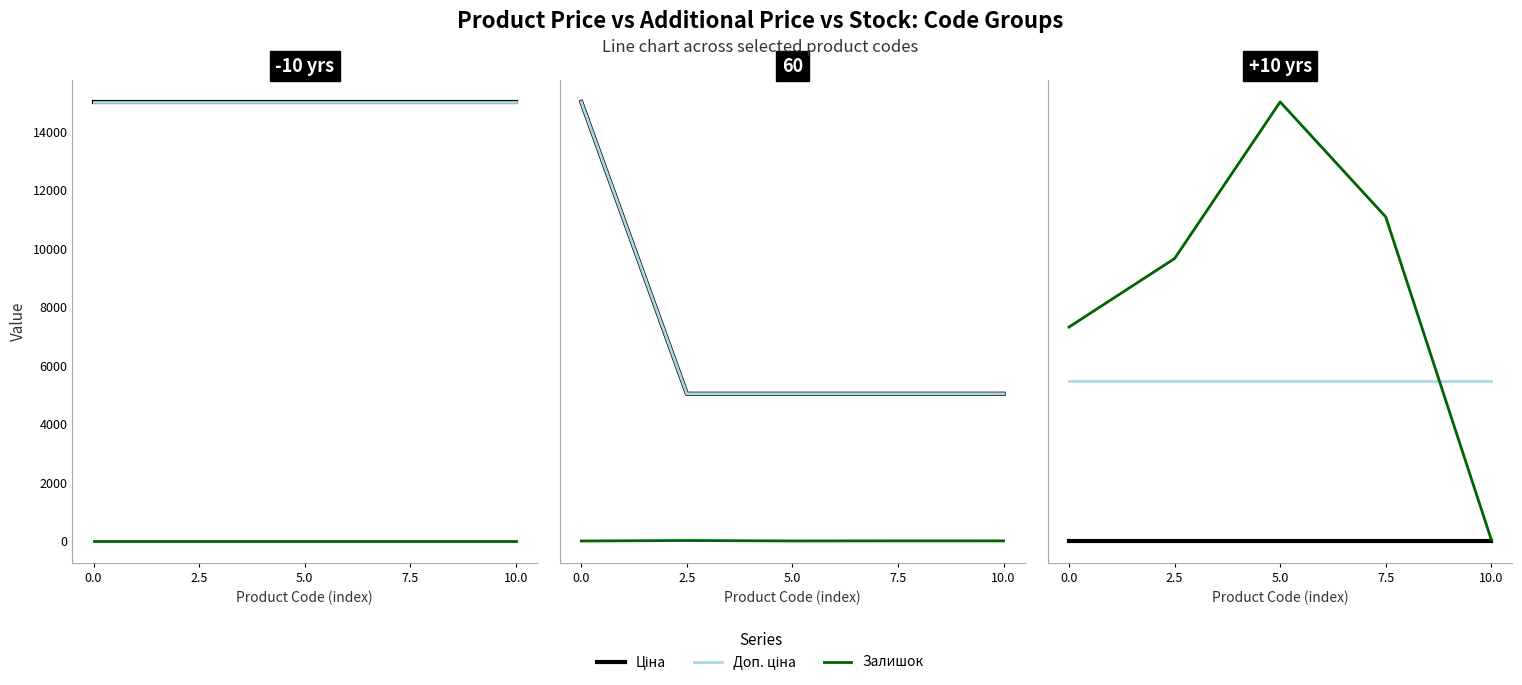

True or false: Ціна has more than 1 points higher than both neighbors.

False